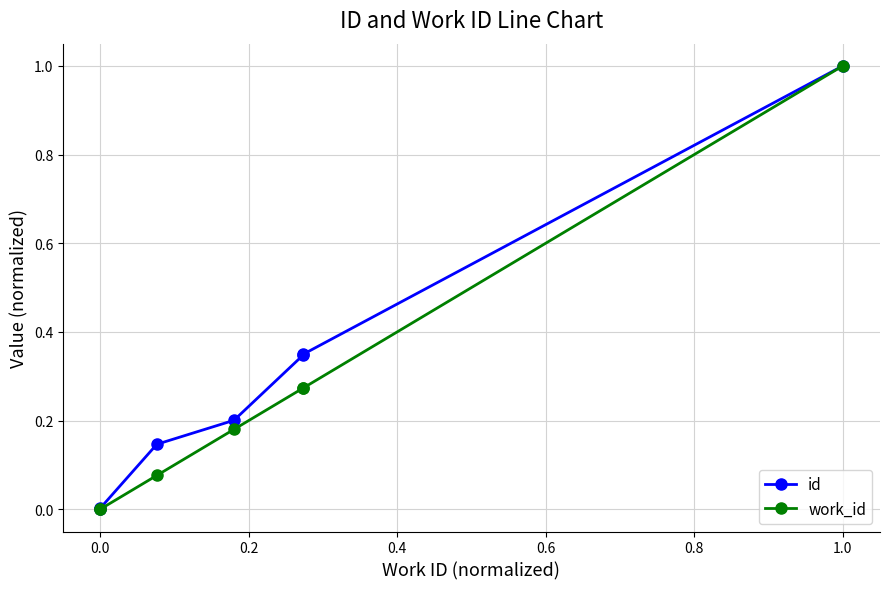

What is the difference between the second highest and minimum values in the id series?

0.3